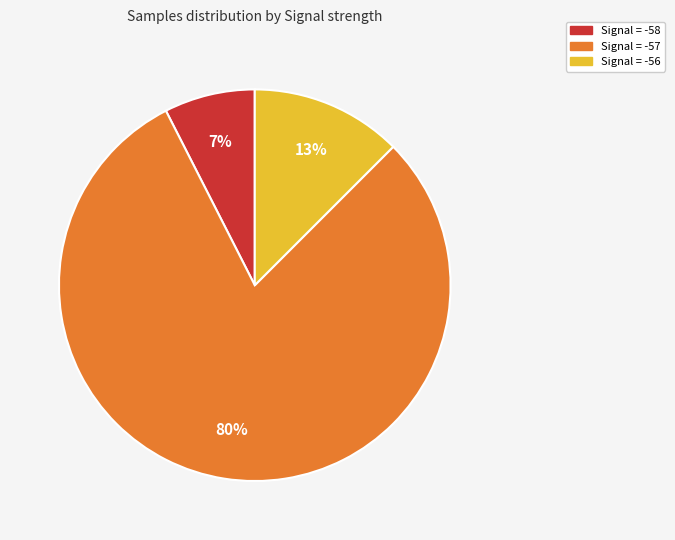

Does any single category account for the majority?

Yes